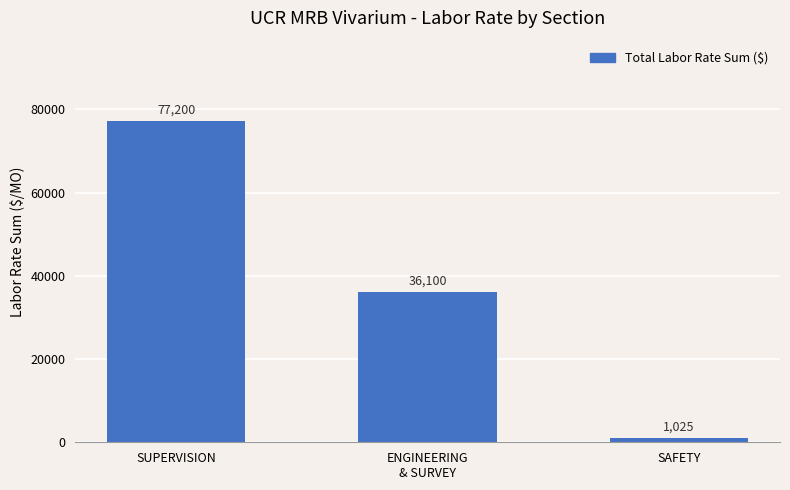

Is it true that the value at SUPERVISION is 133389?

False